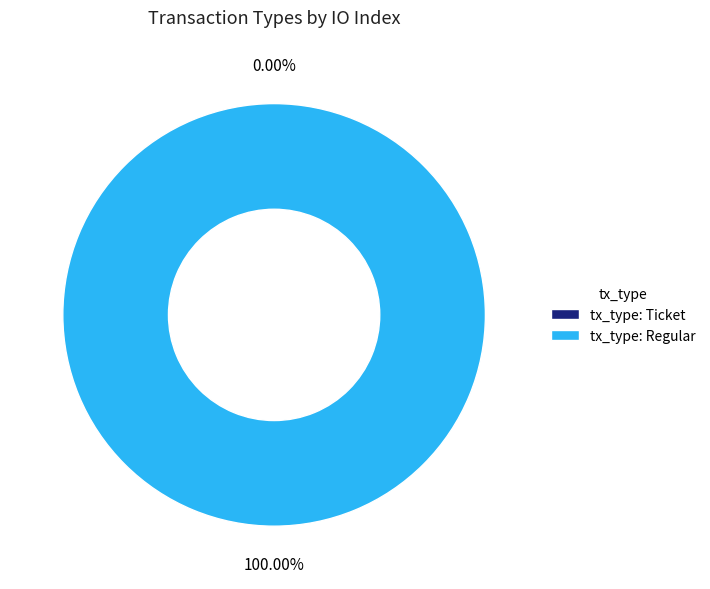

To the nearest percent, what is the average slice percentage?

50%